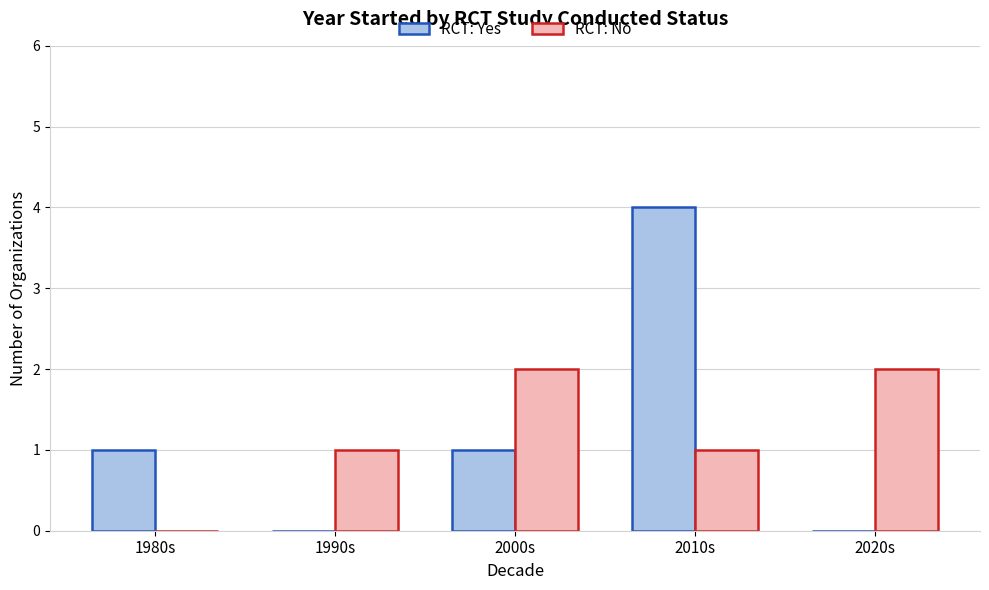

Is the value of RCT: Yes at 2000s greater than the value of RCT: No at 2020s?

No